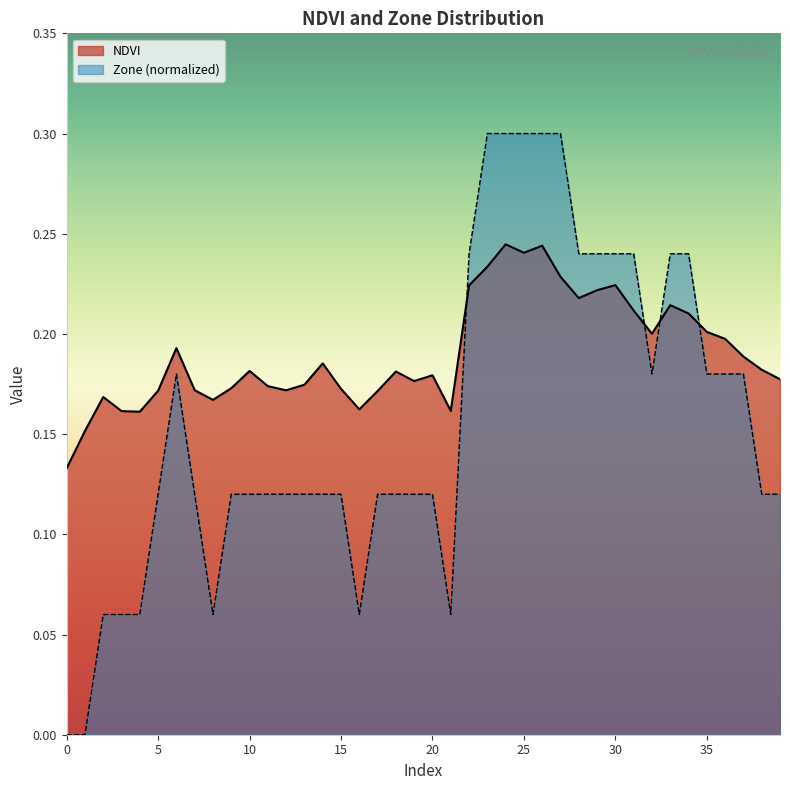

Read the Zone value at 15.

0.1